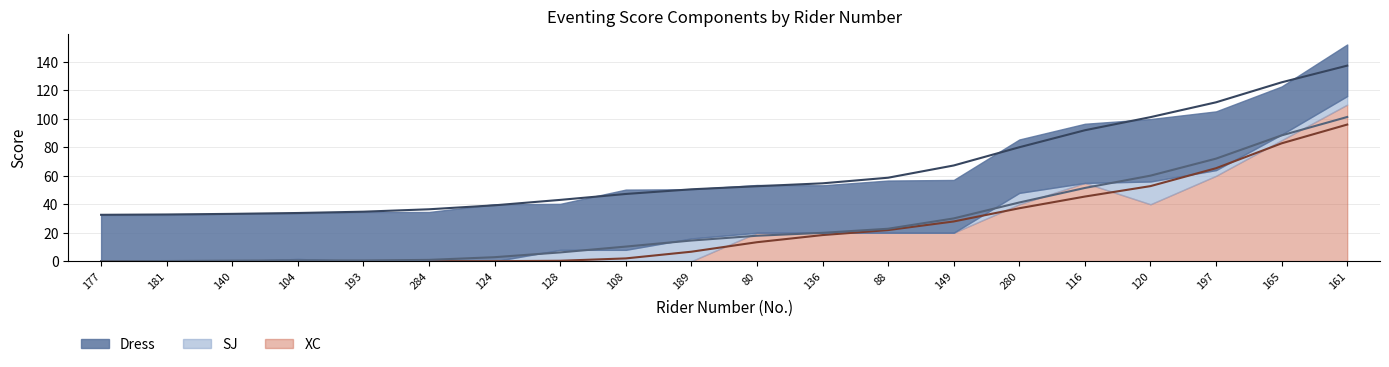

In XC , how many points are higher than both neighbors (excluding endpoints)?

1